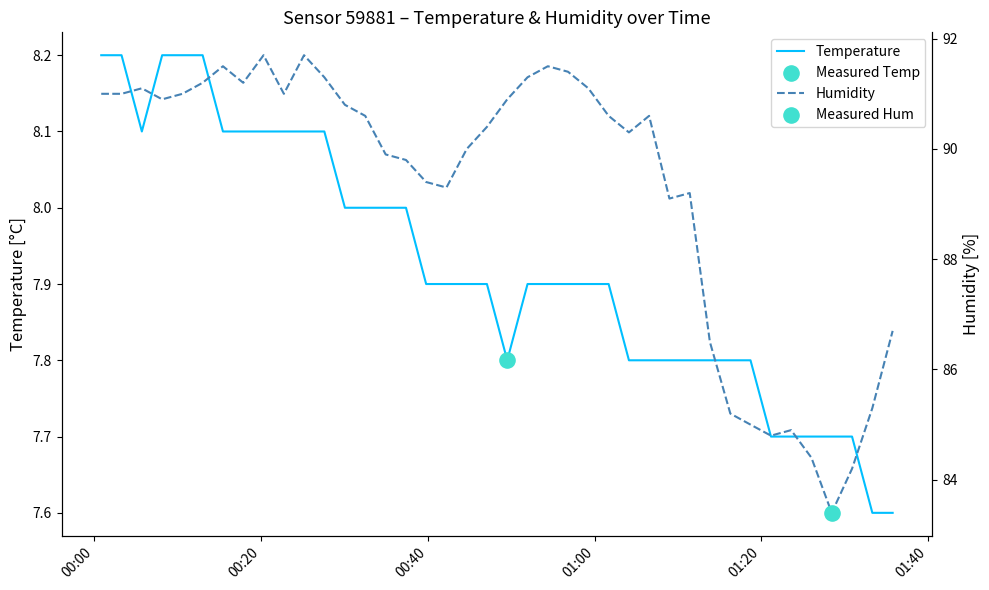

What are all the series names shown in the legend?

Temperature, Humidity